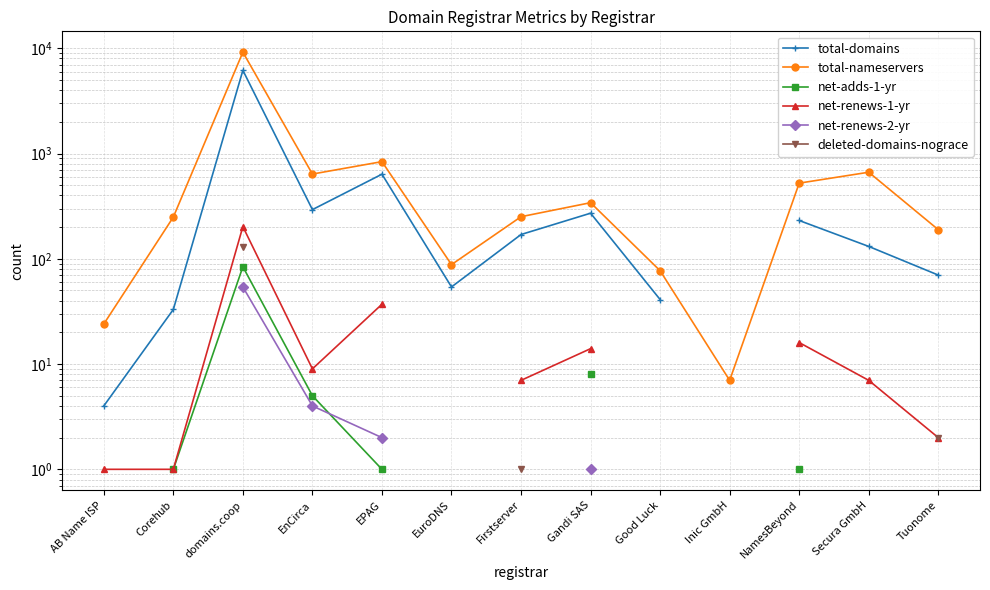

What is the highest value of the total-nameservers series?

9171.0